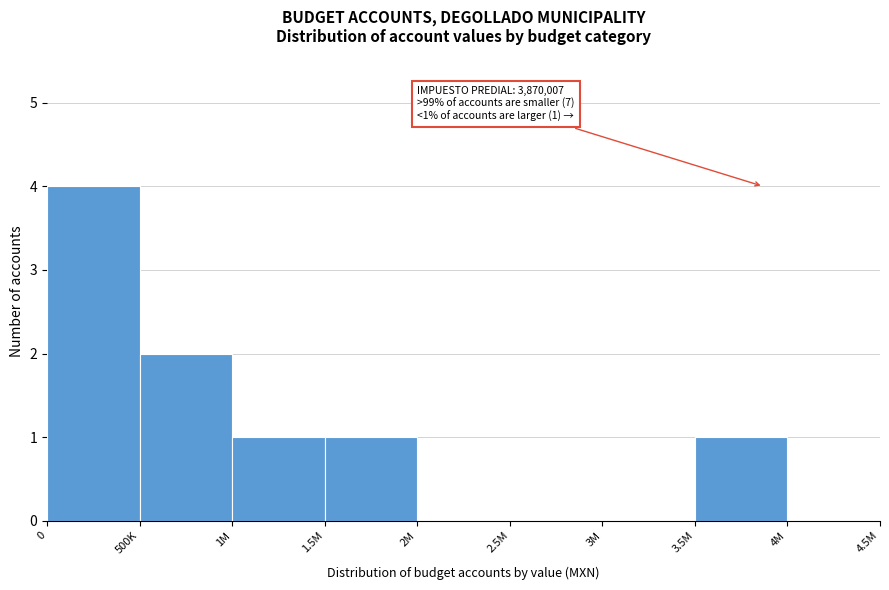

Reading right to left, extract all data points from this chart.

4M=0	3.5M=1	3M=0	2.5M=0	2M=0	1.5M=1	1M=1	500K=2	0=4